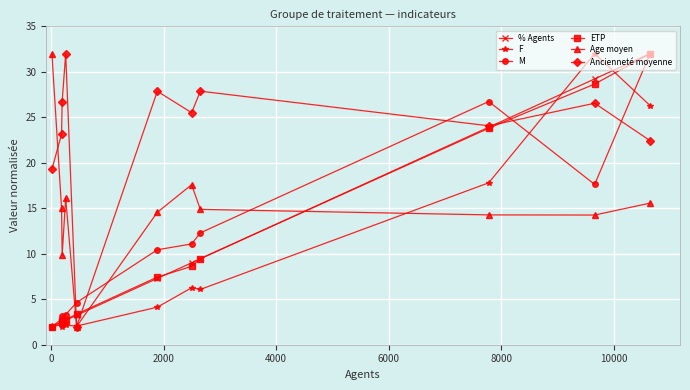

What is the maximum value for Ancienneté moyenne?

32.0